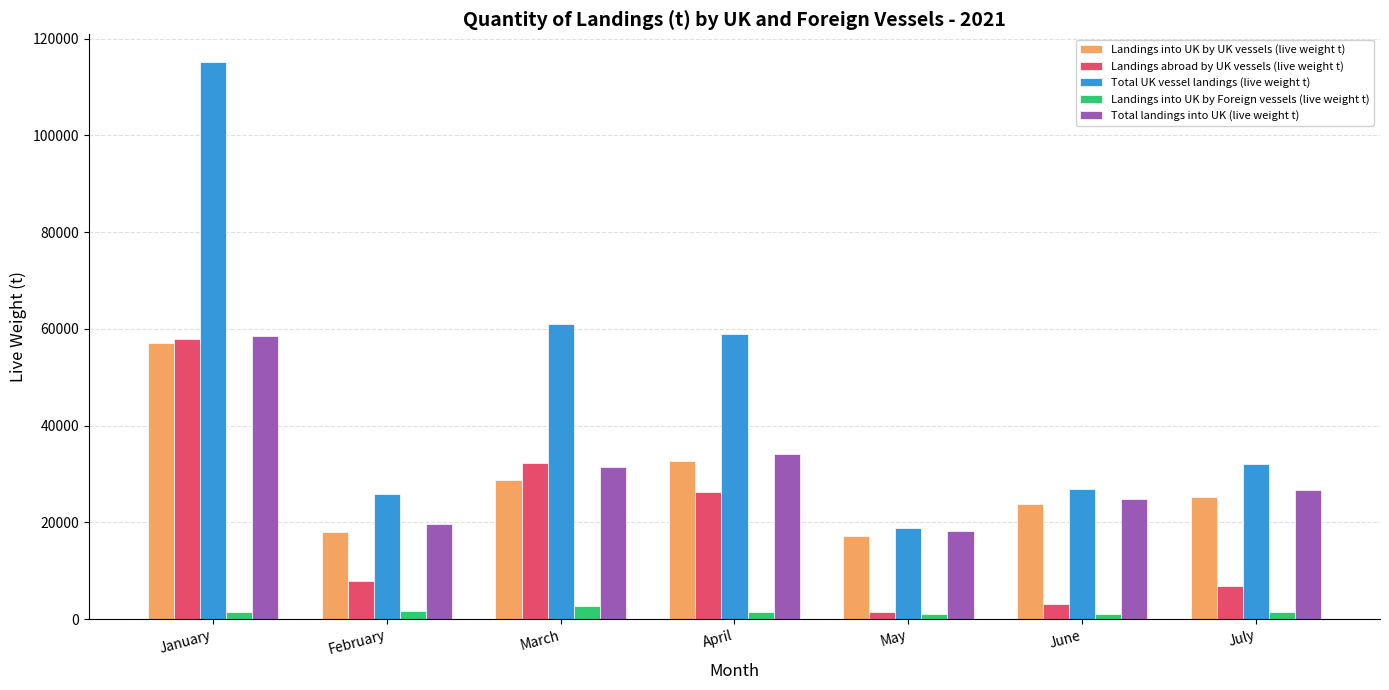

Where is Total UK vessel landings (live weight t) nearest to the value 66951?

March